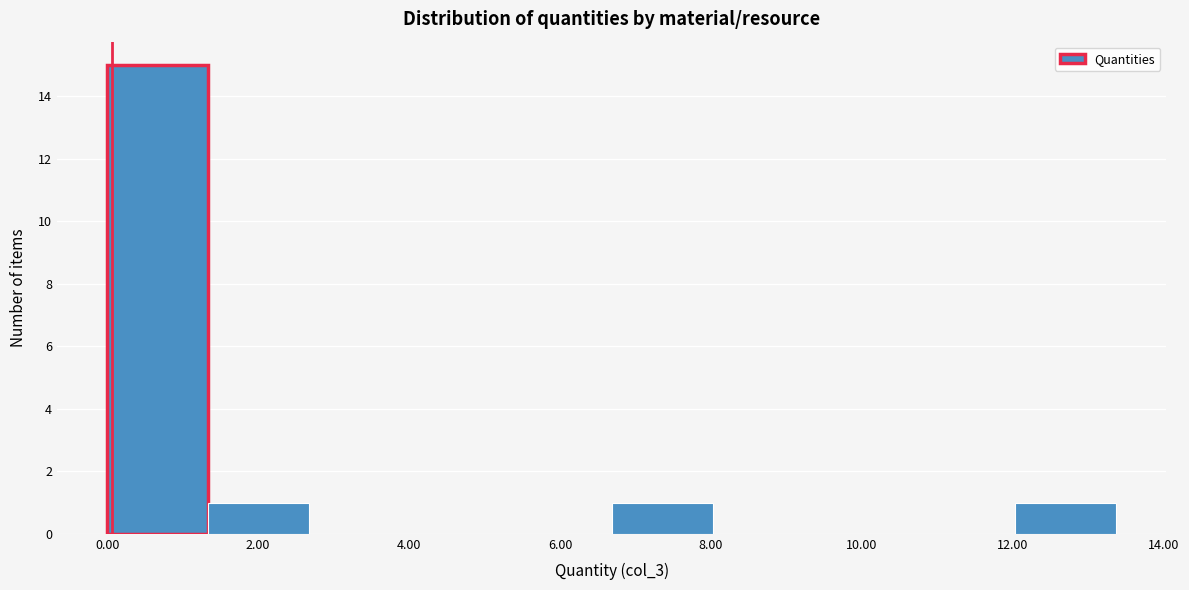

Which range on the x-axis has the tallest bar?

0.0 to 1.4